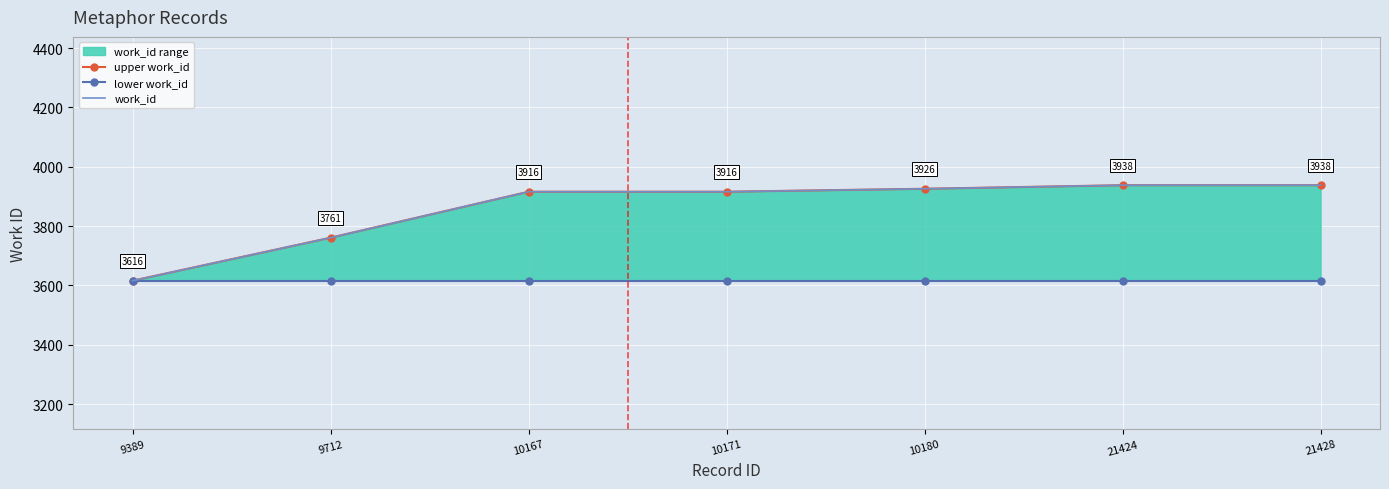

How many lines are shown in the chart?

3